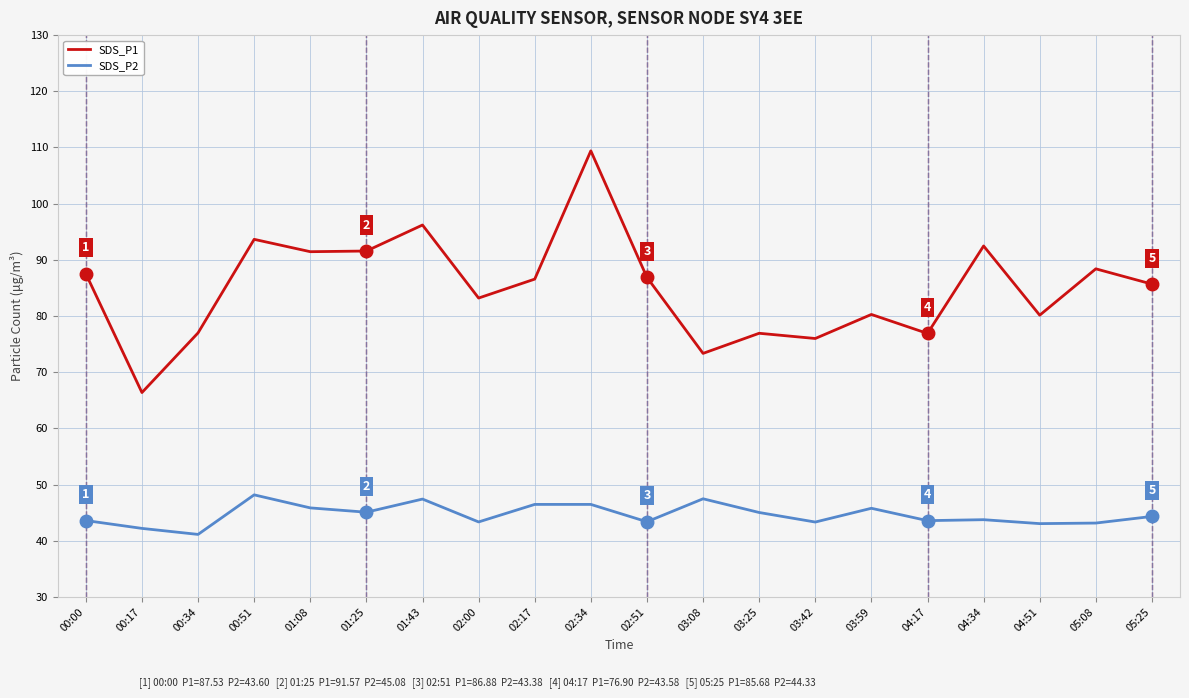

True or false: SDS_P2 has more than 2 points higher than both neighbors.

True